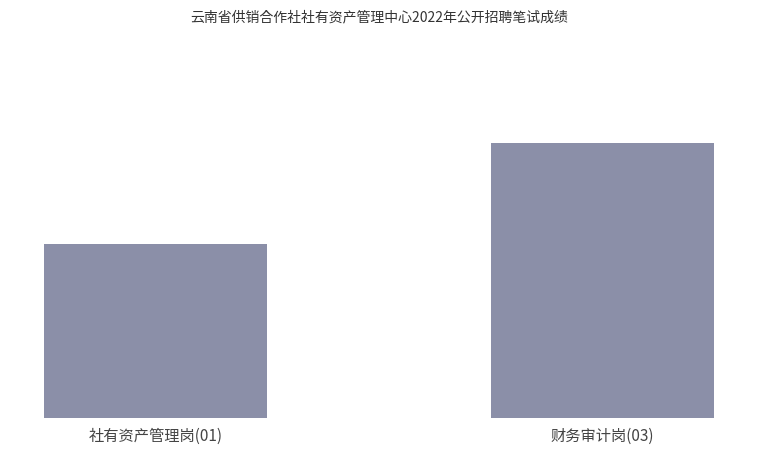

The chart shows a value of 37.0 at 社有资产管理岗(01). True or false?

True